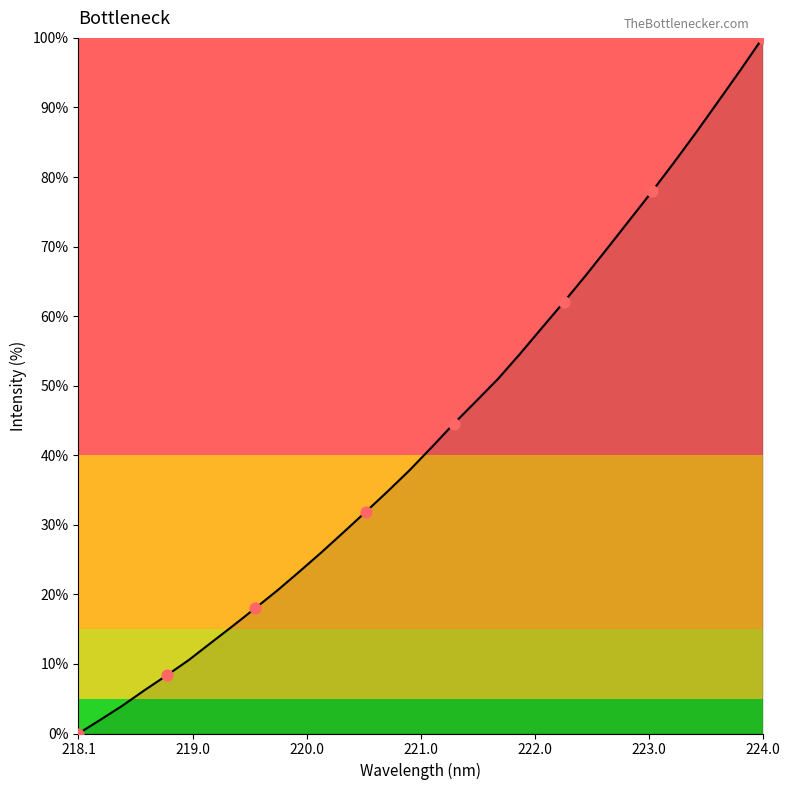

What is the maximum value shown in the chart?

100.0